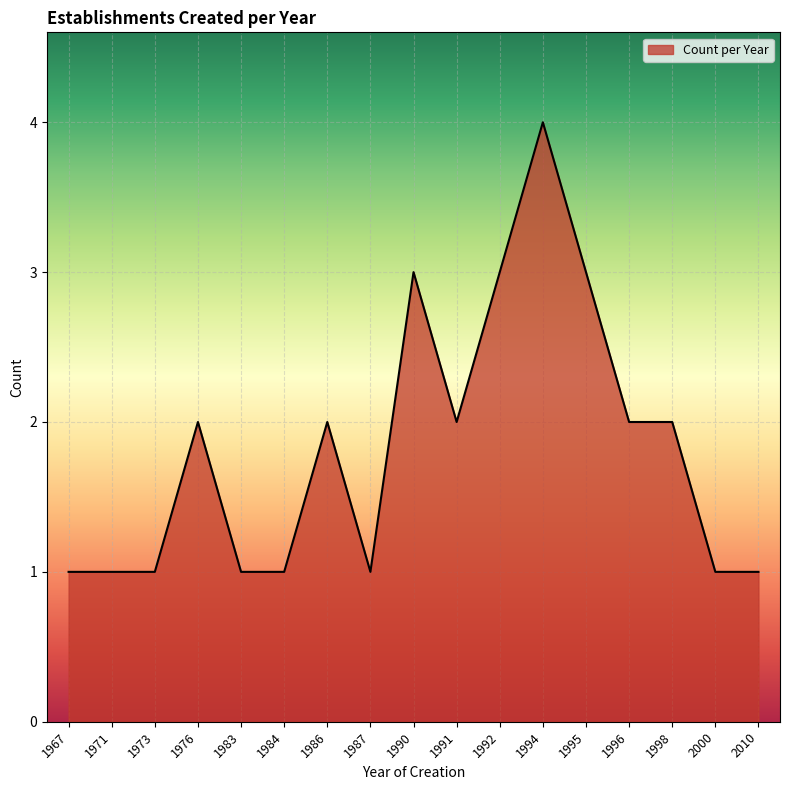

Which label corresponds to the largest value in the chart?

1994